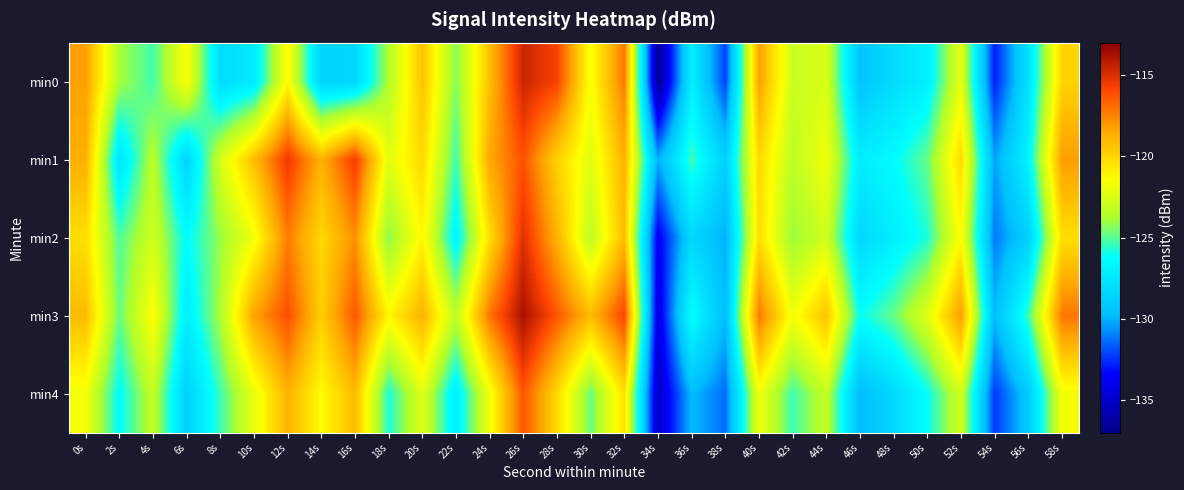

At which category is the sum across all series the highest?

26s